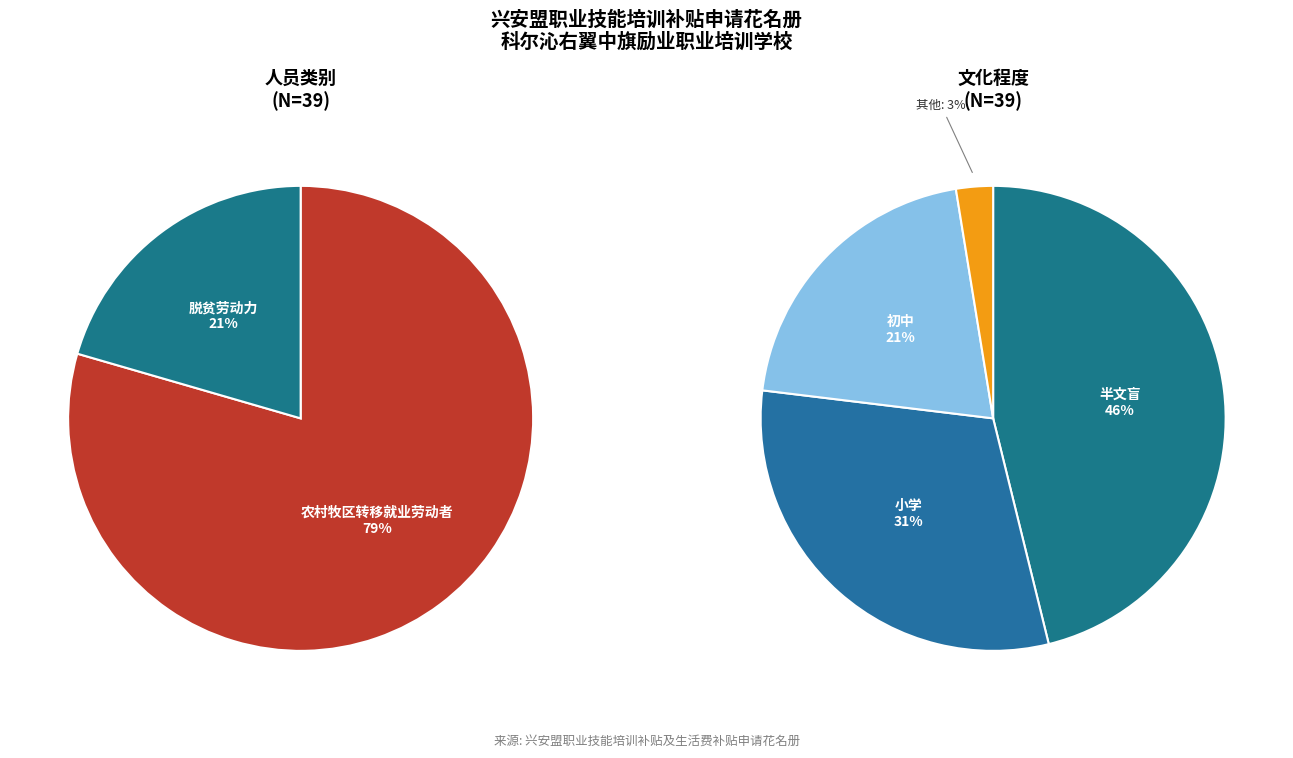

Does any single category account for the majority?

Yes